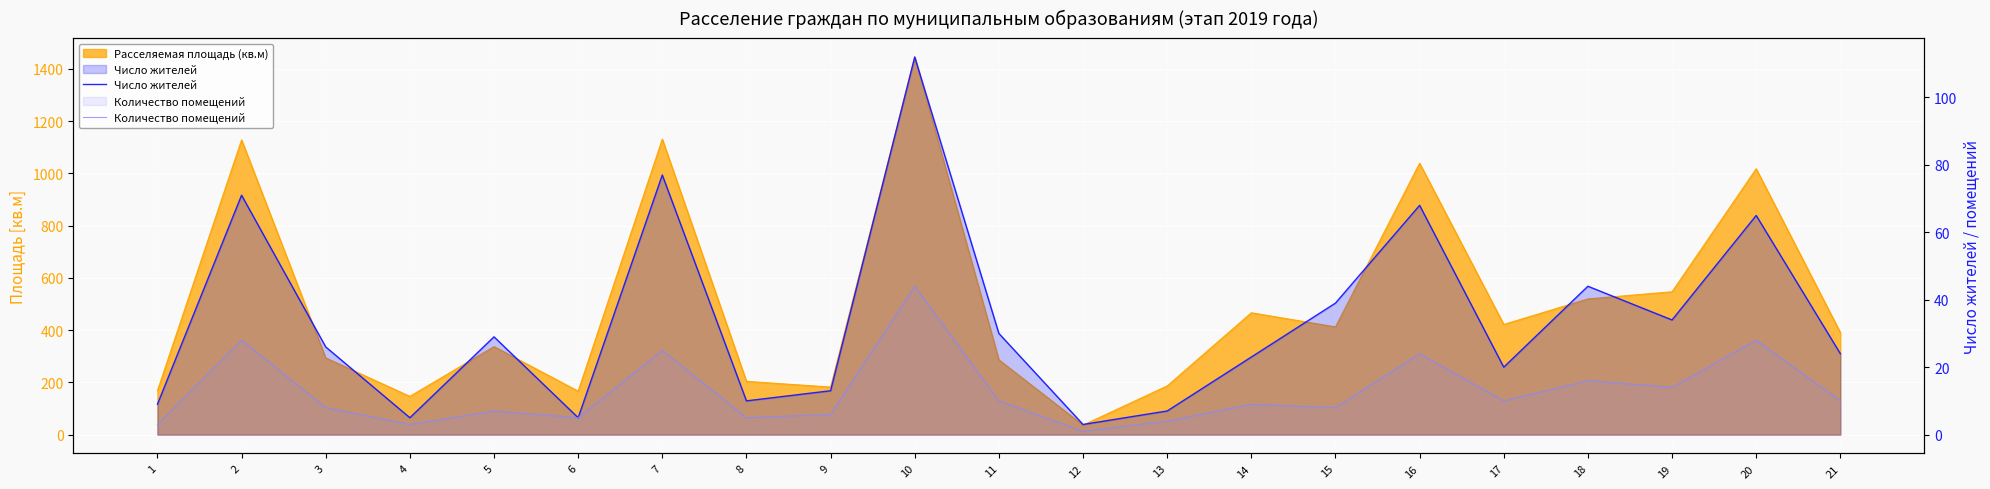

Between 2 and 10, which is larger?

10